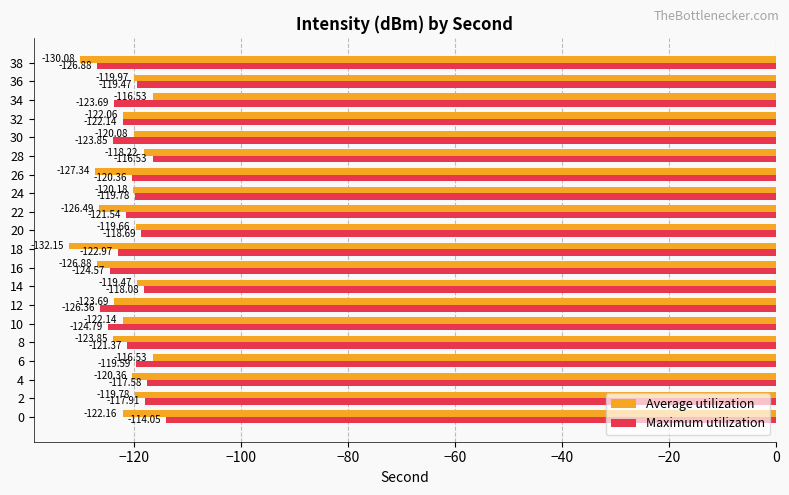

What is the average value of the Average utilization series?

-122.4